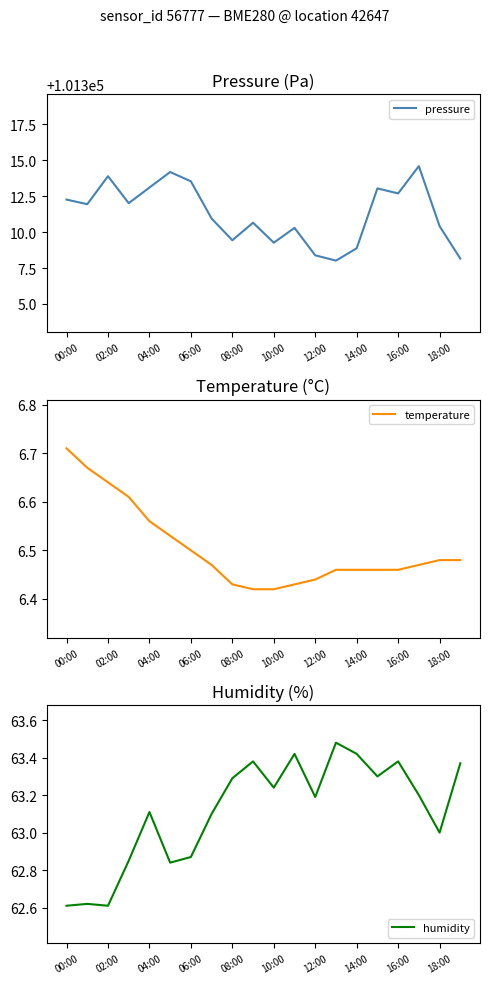

True or false: temperature has a value of 6.5 at 13.

True